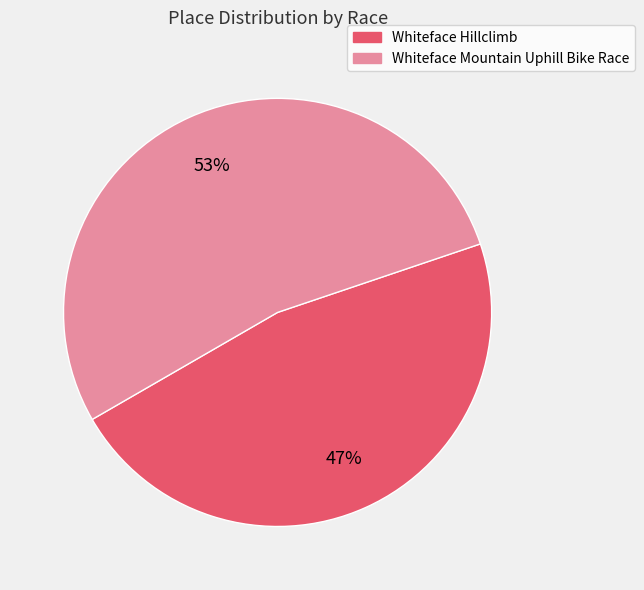

To the nearest percent, what is the combined percentage of Whiteface Hillclimb and Whiteface Mountain Uphill Bike Race?

100%